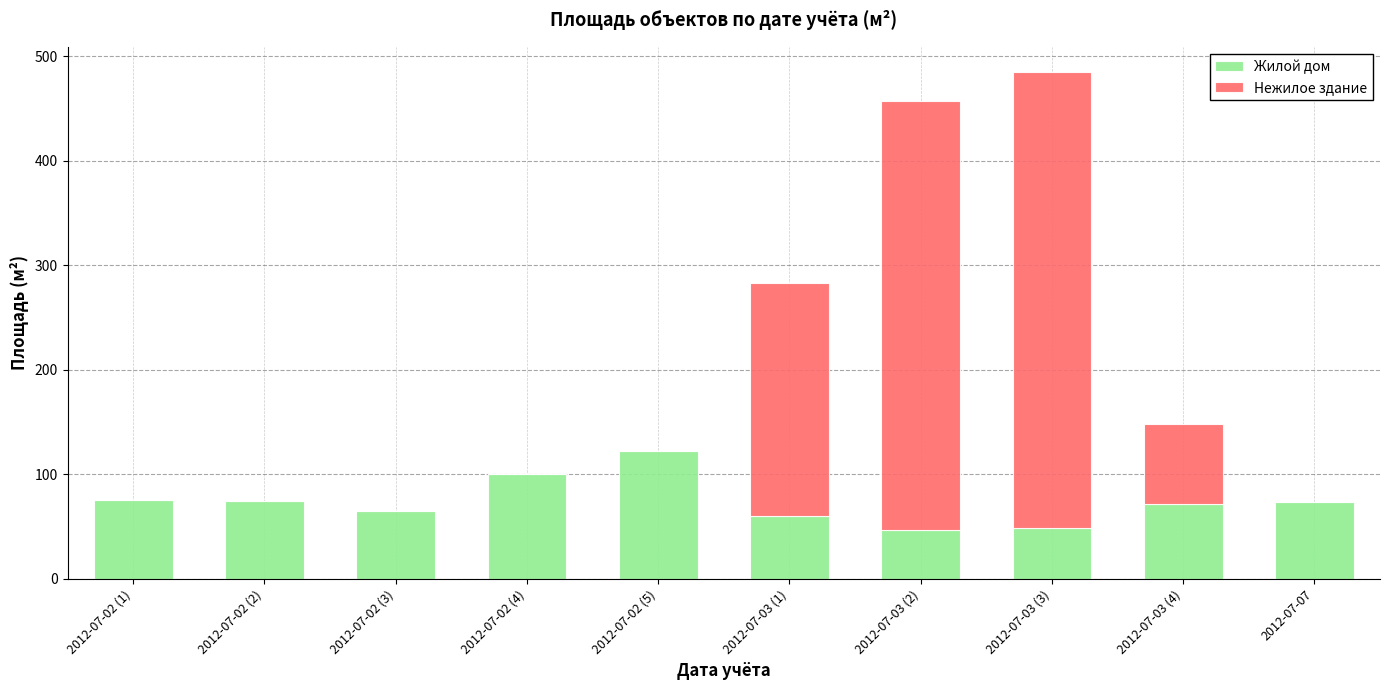

Where does the Жилой дом series first go above 73?

2012-07-02 (1)